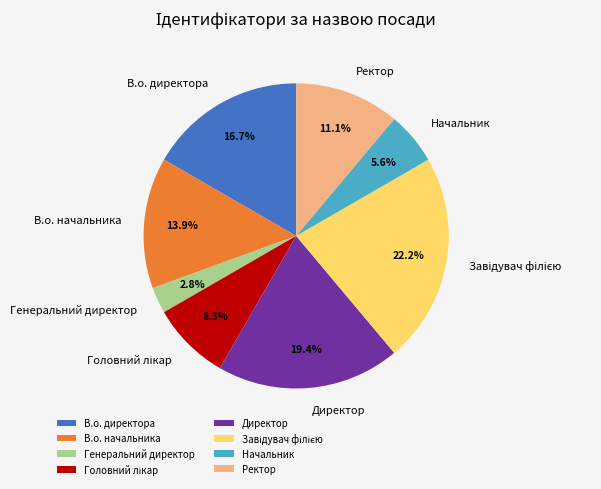

What is the smallest slice in the pie chart?

Генеральний директор